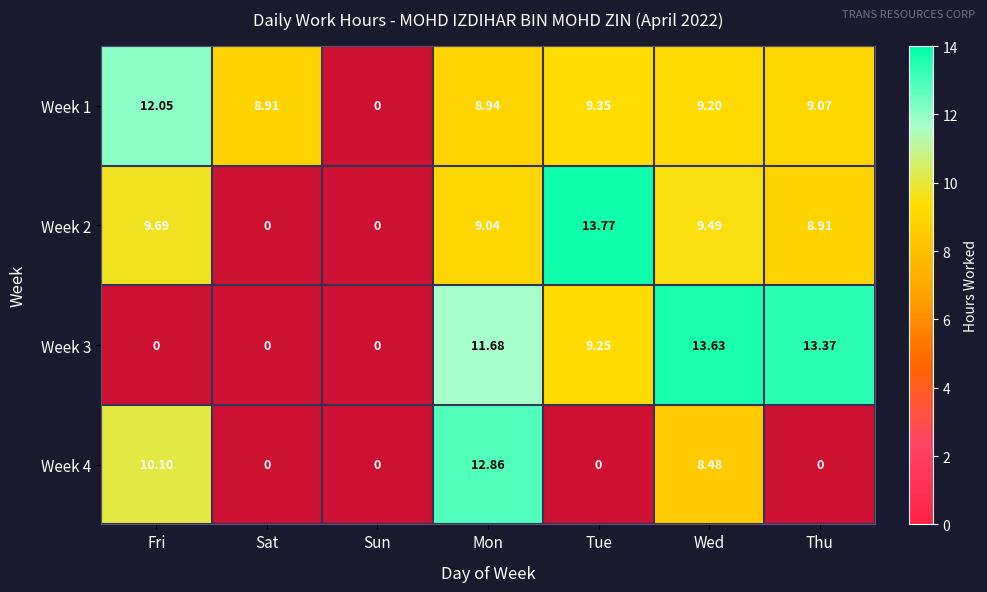

At which category is the sum across all series the highest?

Mon